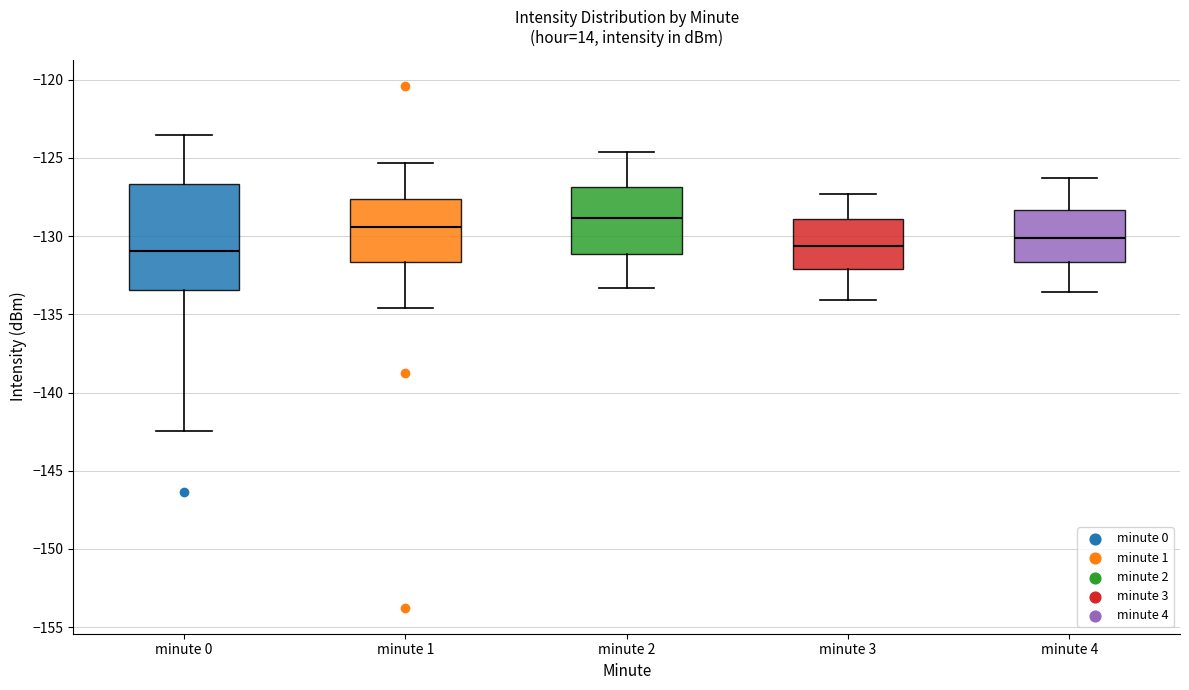

Reading left to right, read every box against the y-axis: the position of its median line, the range the box covers, and the ends of its whiskers. The values are not printed on the chart, so give them approximately, as read against the axis.

minute 0: median -131.0, box -133.5 to -126.5, whiskers -142.5 to -123.5
minute 1: median -129.5, box -131.5 to -127.5, whiskers -134.5 to -125.5
minute 2: median -129.0, box -131.0 to -127.0, whiskers -133.5 to -124.5
minute 3: median -130.5, box -132.0 to -129.0, whiskers -134.0 to -127.5
minute 4: median -130.0, box -131.5 to -128.5, whiskers -133.5 to -126.5